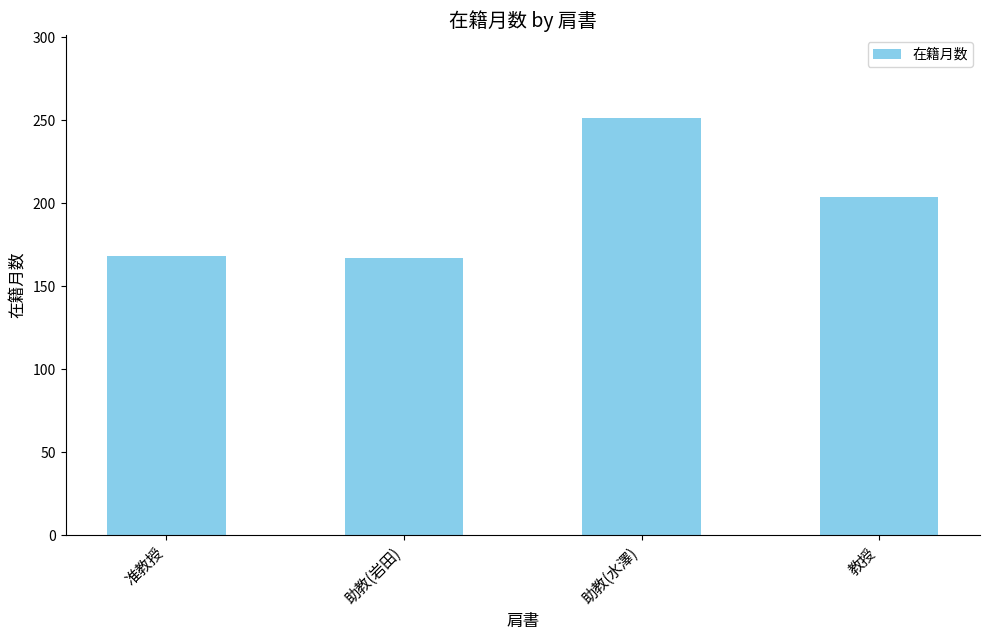

What is the minimum value shown in the chart?

167